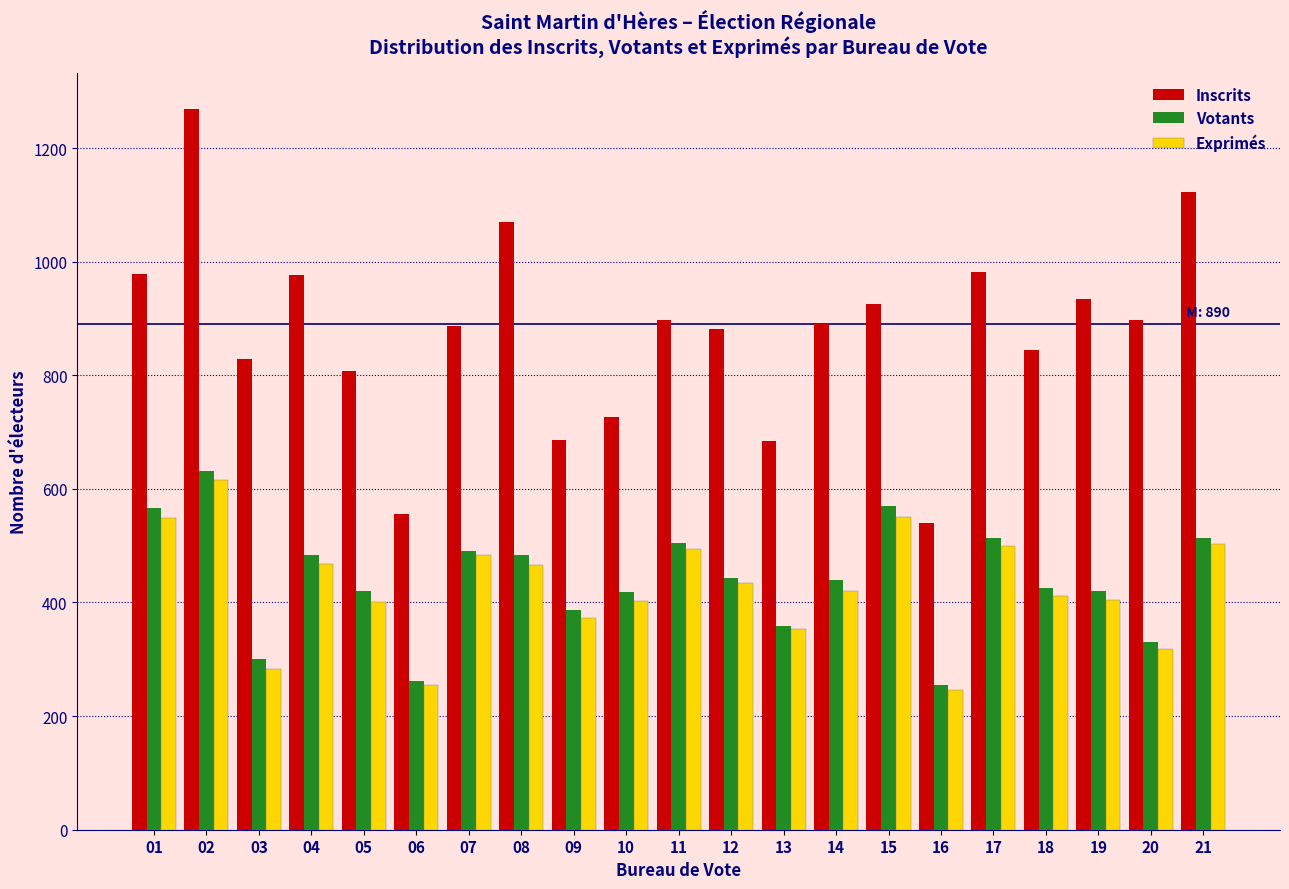

Which series has the largest total across all categories?

Inscrits